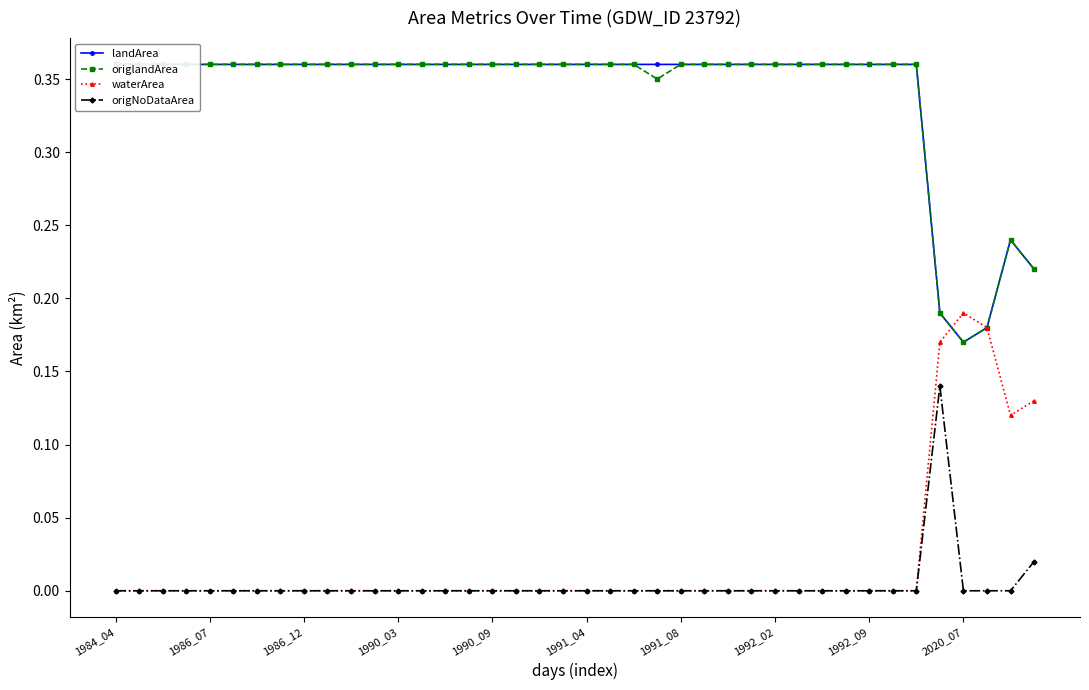

Which series has the widest spread of values?

waterArea